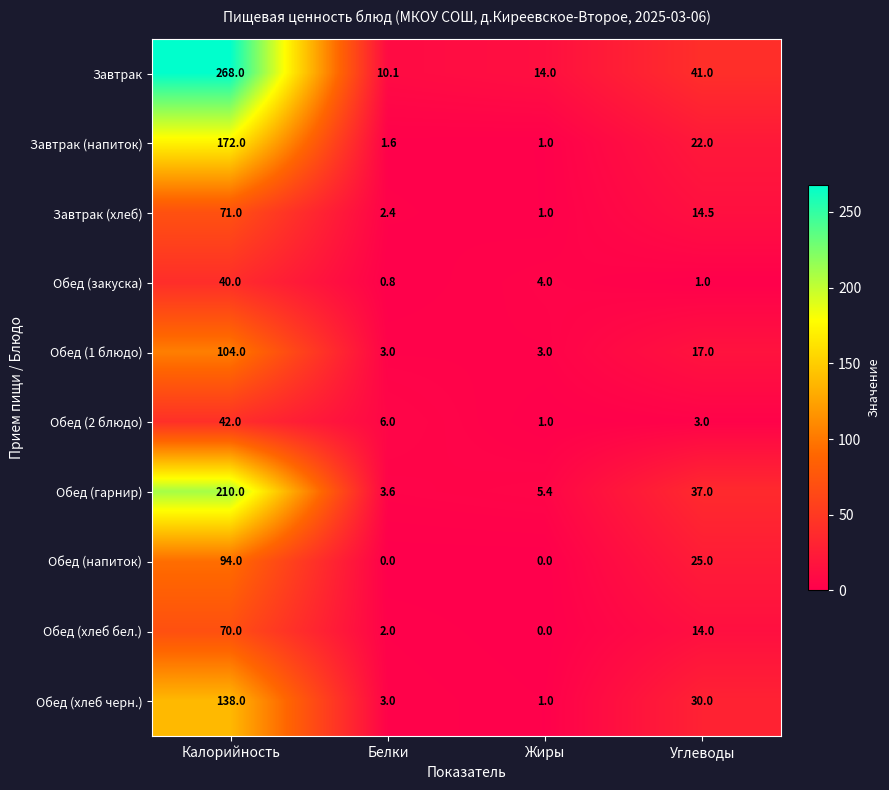

What is the minimum value for Завтрак (напиток)?

1.0